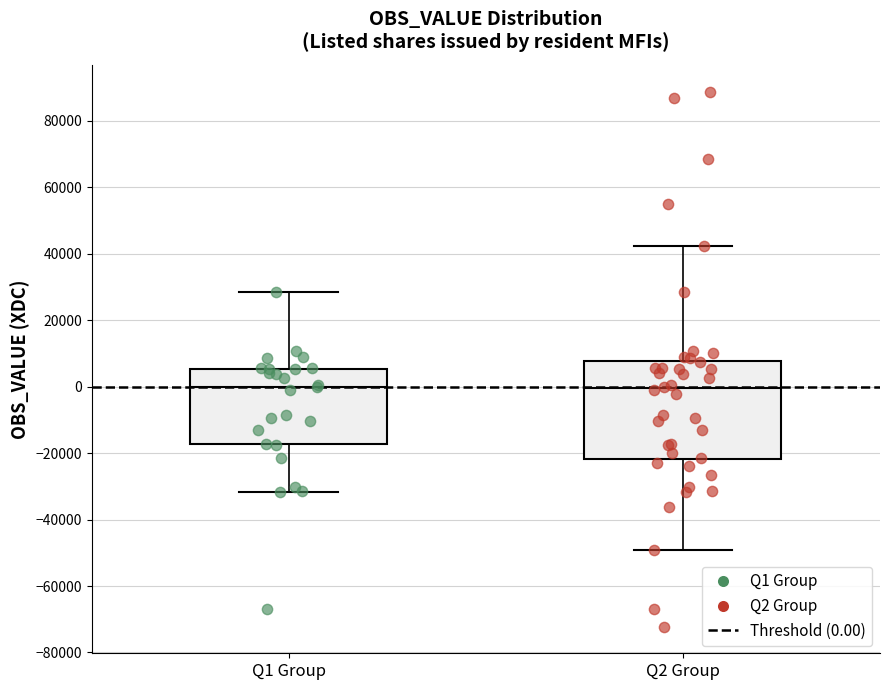

Reading left to right, transcribe this box plot: for each box, give where its median line is, the range the box spans, and where its two whiskers end, as read against the y-axis. The values are not printed on the chart, so give them approximately, as read against the axis.

Q1 Group: median 0, box -18000 to 6000, whiskers -32000 to 28000
Q2 Group: median 0, box -22000 to 8000, whiskers -50000 to 42000